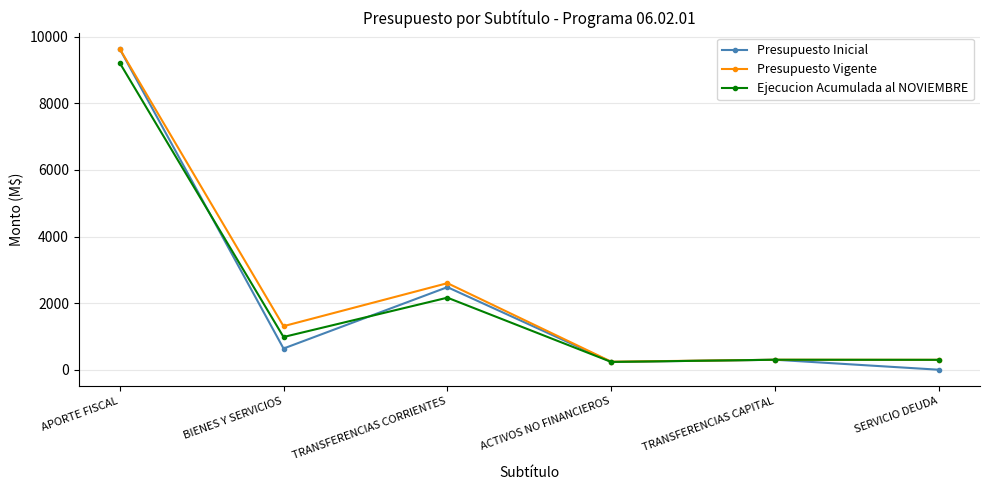

Which label corresponds to the smallest value in the chart?

SERVICIO DEUDA